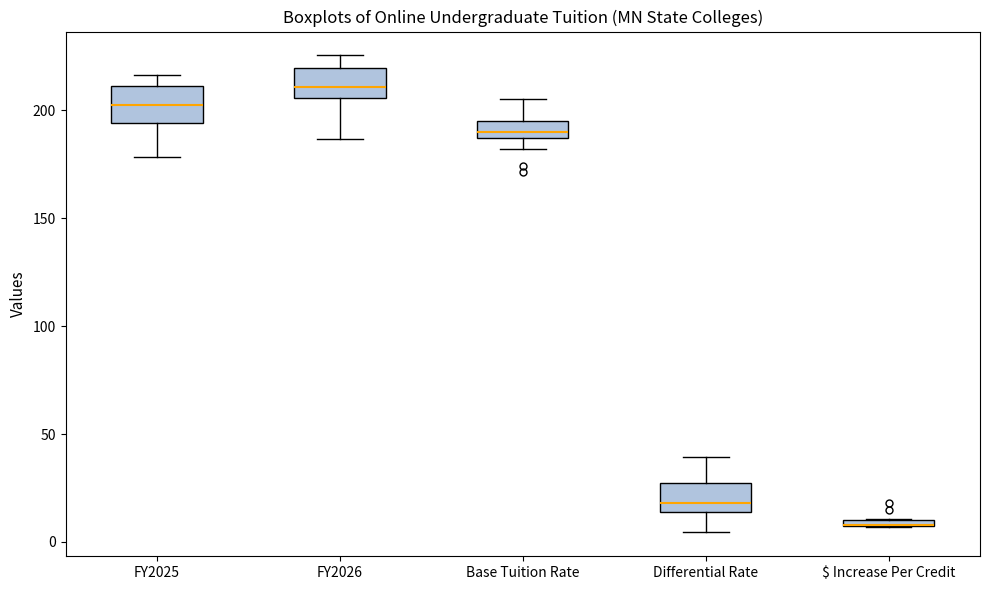

Where is the lower edge of the box for FY2026 on the y-axis? The values are not printed on the chart, so give them approximately, as read against the axis.

205